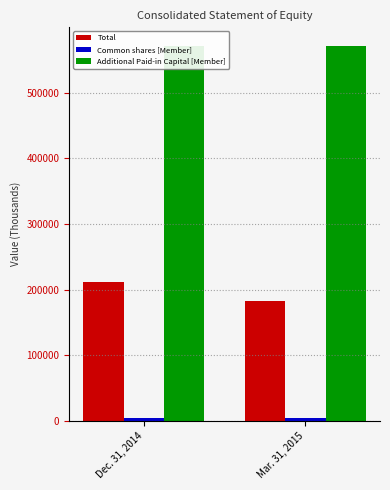

What is the average value of the Additional Paid-in Capital [Member] series?

571240